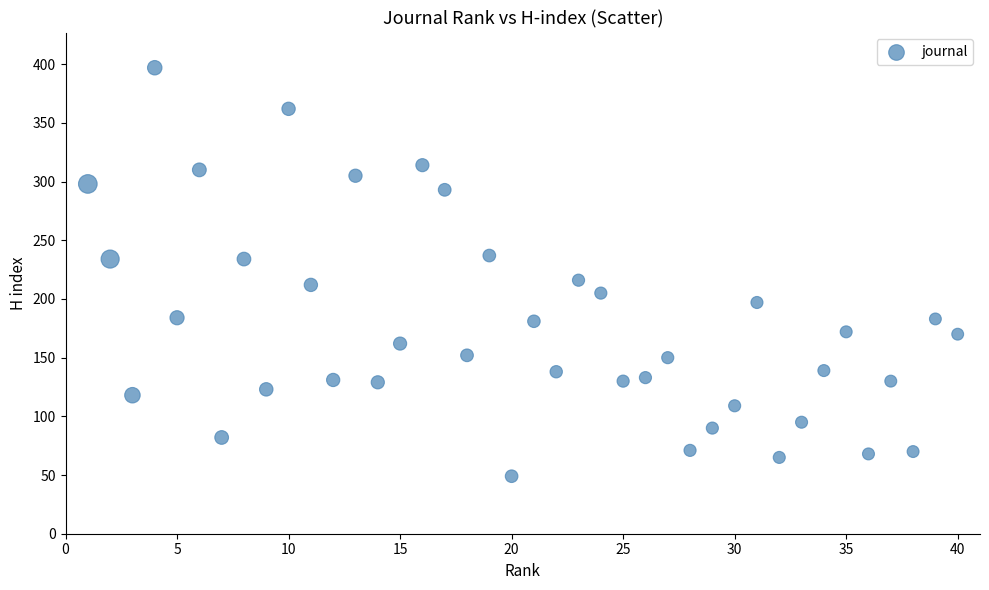

What is the range of Y values (max minus min)?

348